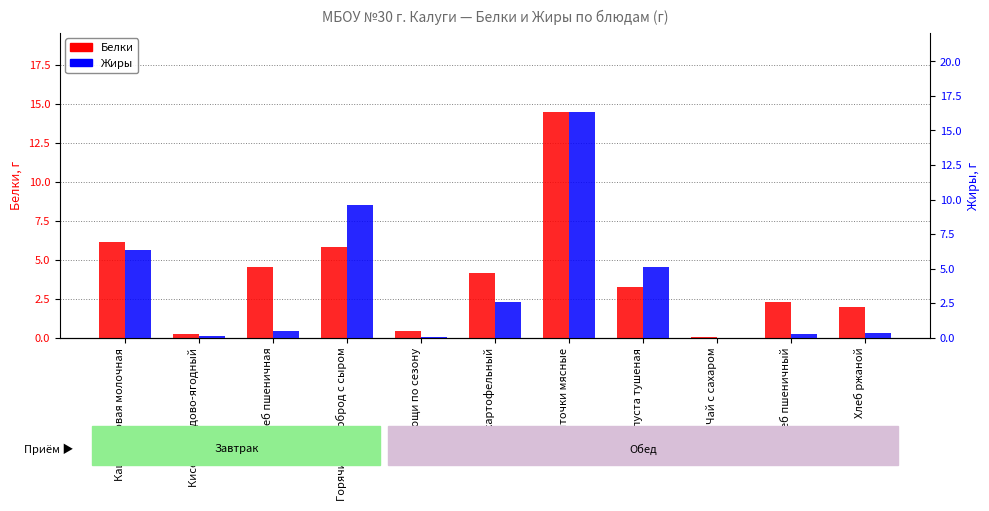

How many series are shown in this chart?

2